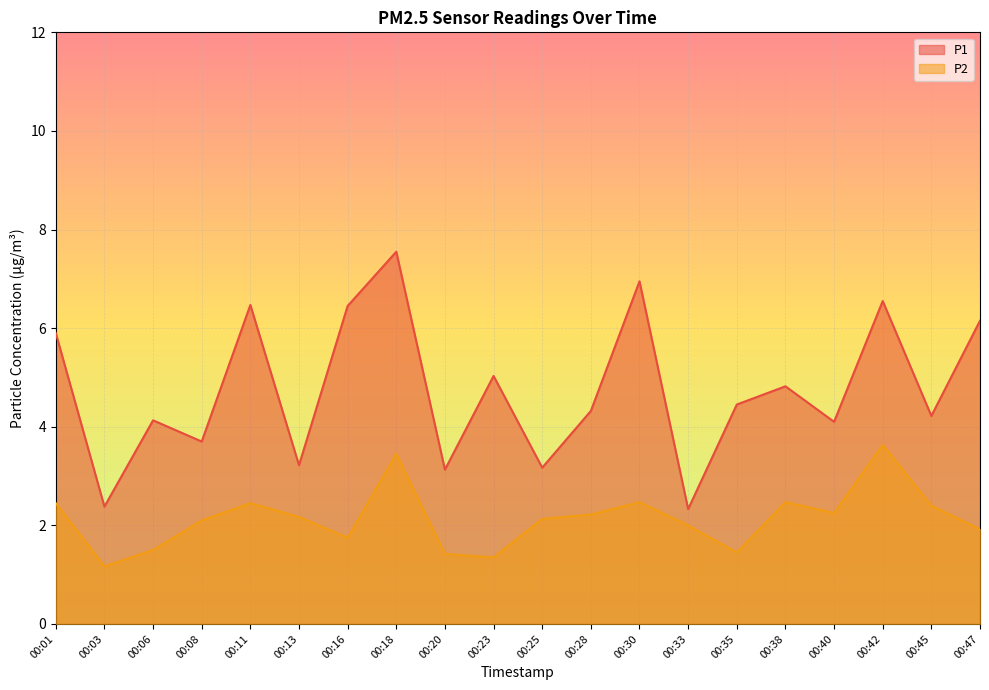

List the series in order of their overall mean, lowest first.

P2, P1